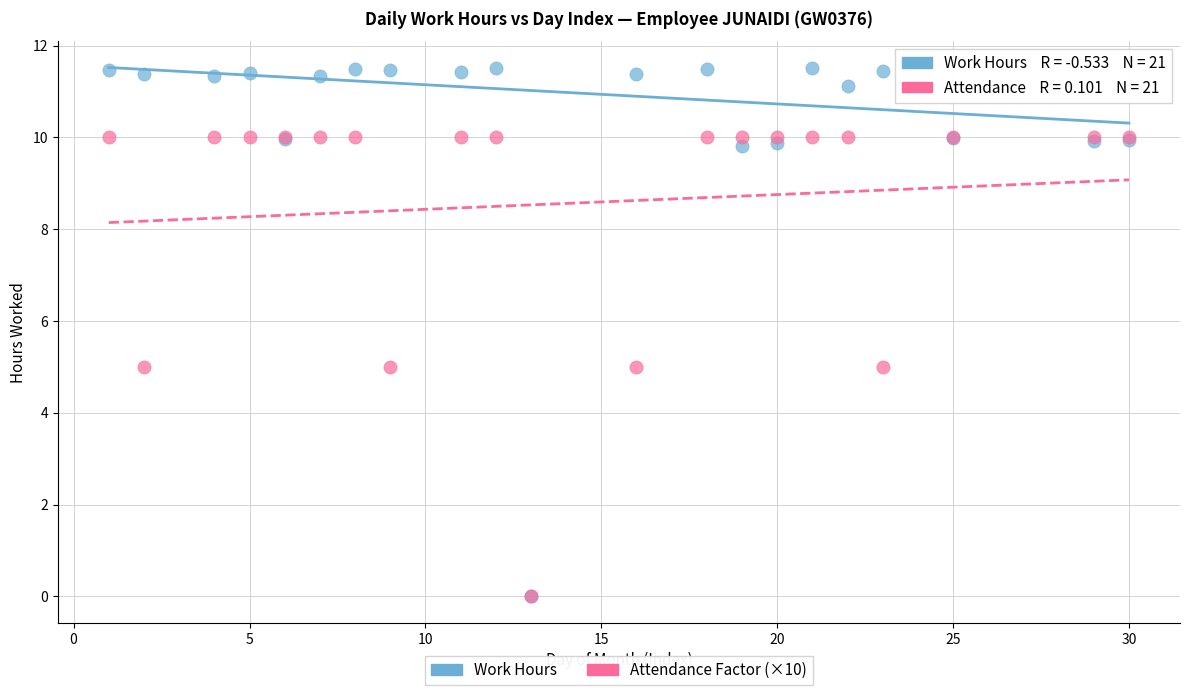

Which series contains the highest Y value?

Work Hours